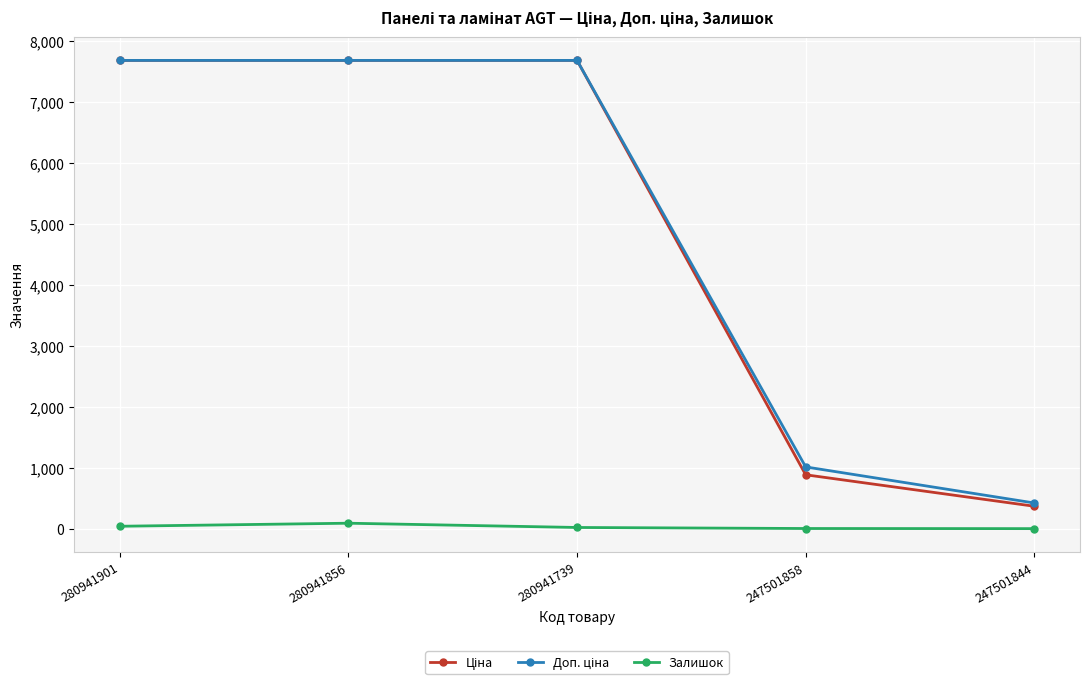

How many data points in Залишок are less than 19?

2